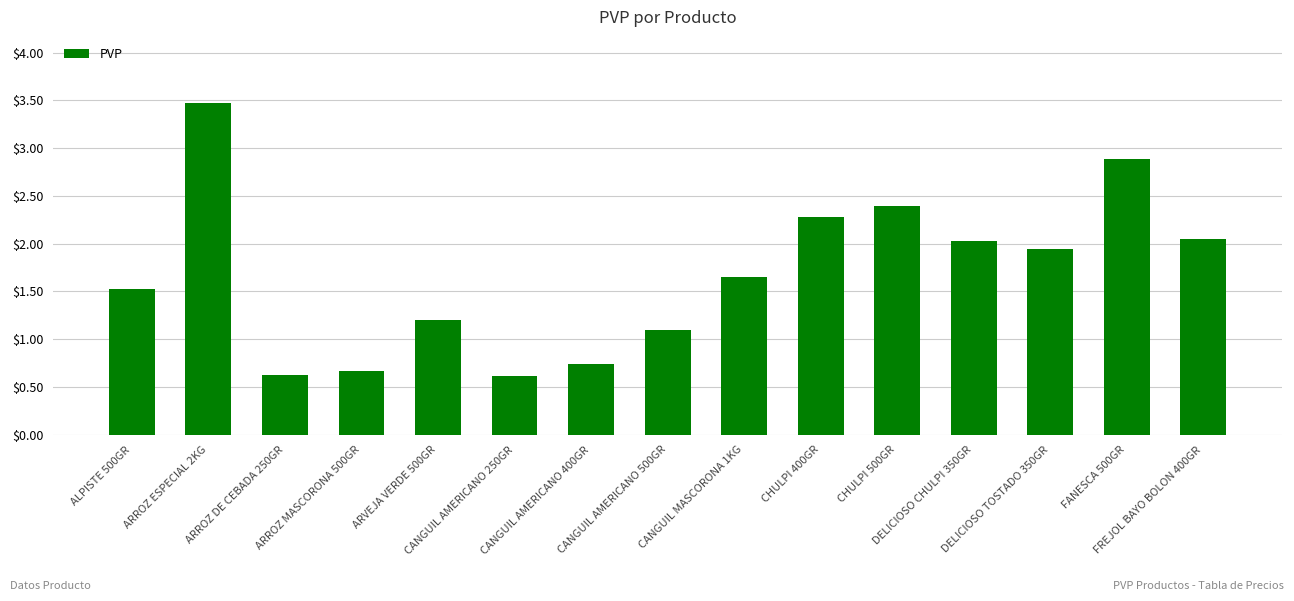

What is the change in value from ARVEJA VERDE 500GR to CANGUIL AMERICANO 500GR?

-0.1